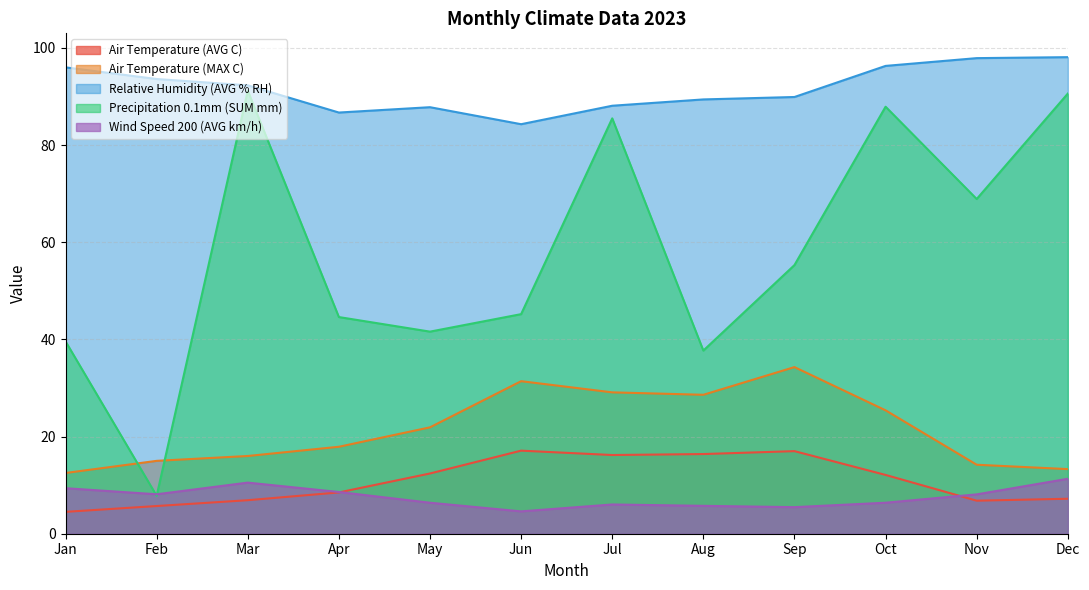

The value of Air Temperature (MAX C) at Apr is 17.9. True or false?

True